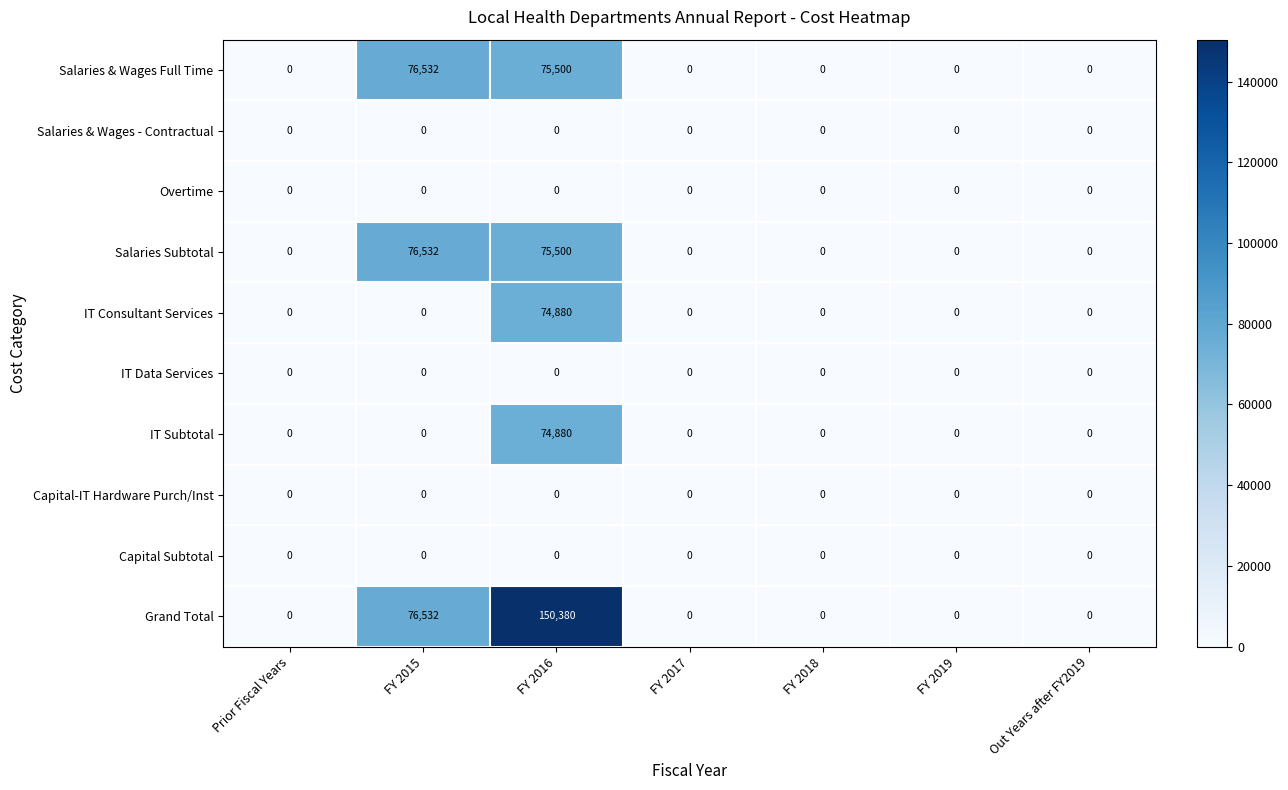

Which series has the widest spread of values?

Grand Total